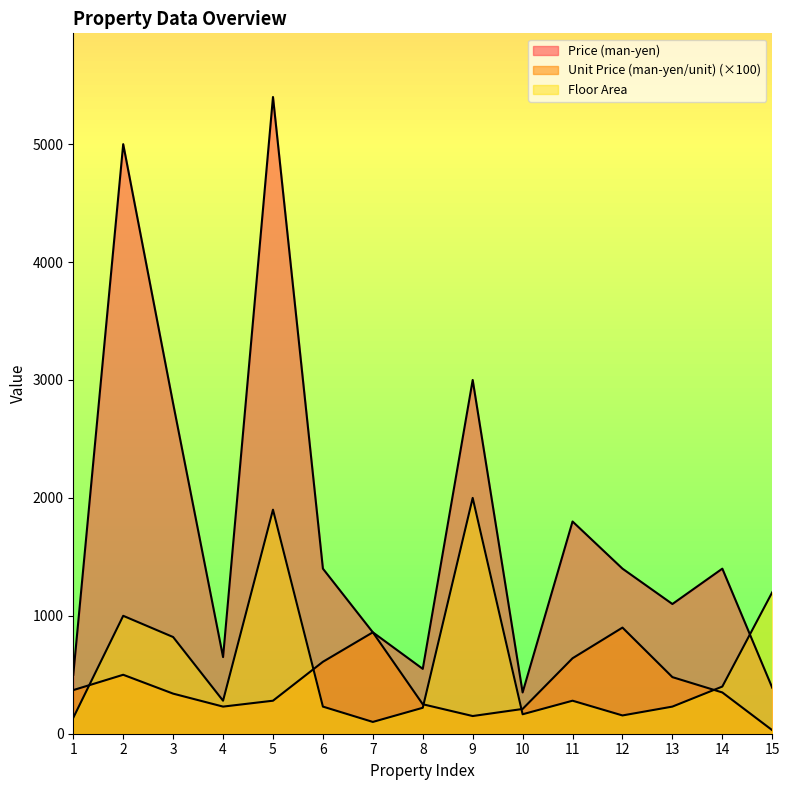

The value of Unit Price (man-yen/unit) at 12 is 900.0. True or false?

True